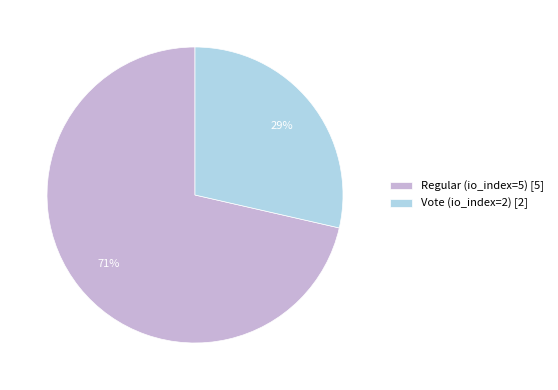

Count the number of slices in the pie.

2